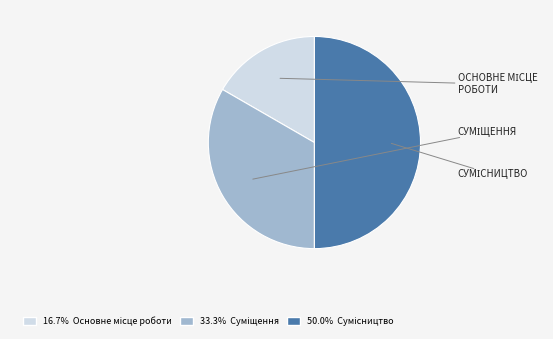

How many segments does this pie chart have?

3